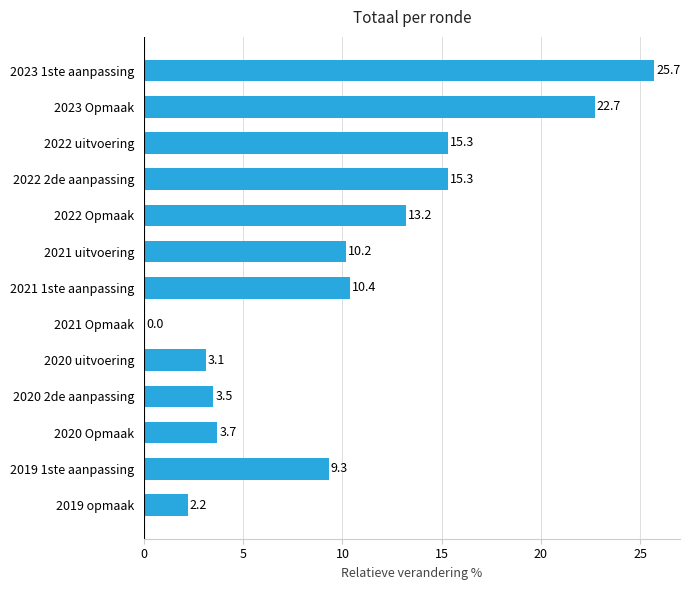

At which category does the chart reach its peak across all series?

2023 1ste aanpassing